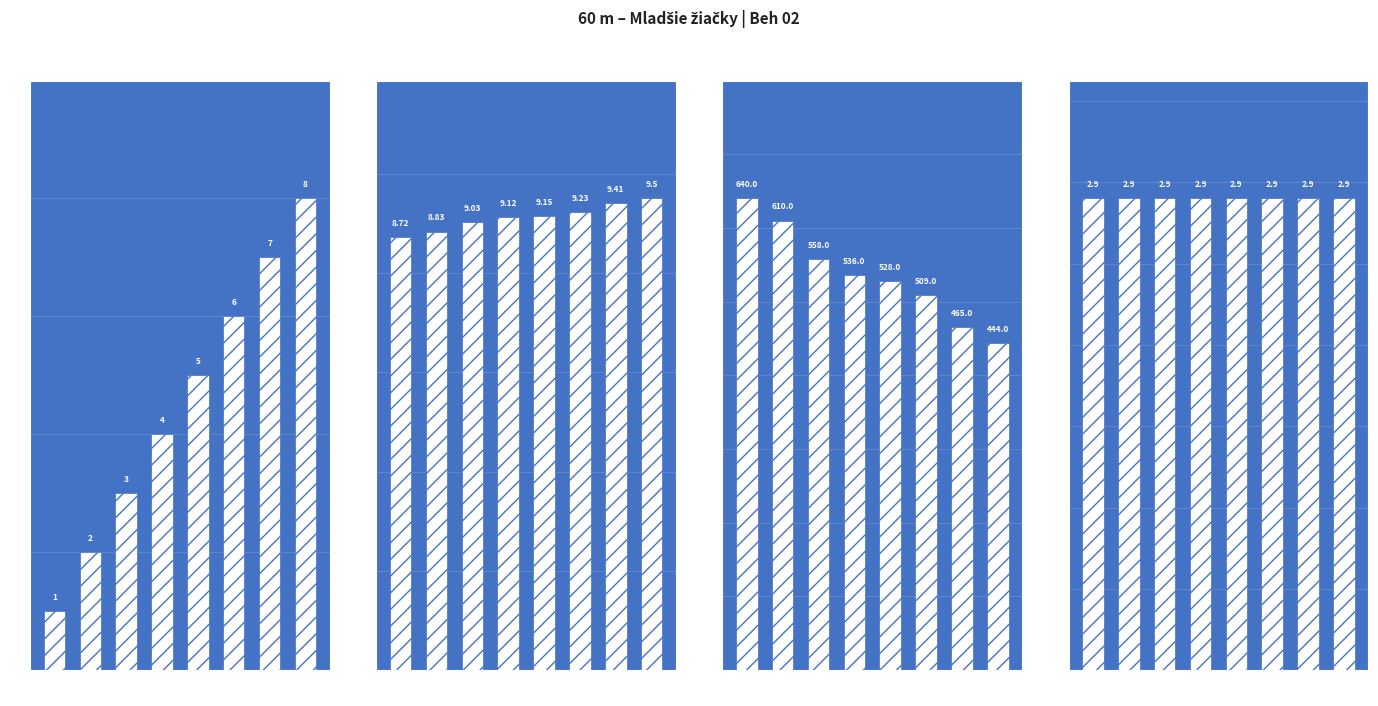

What is the average value of the Body series?

536.2